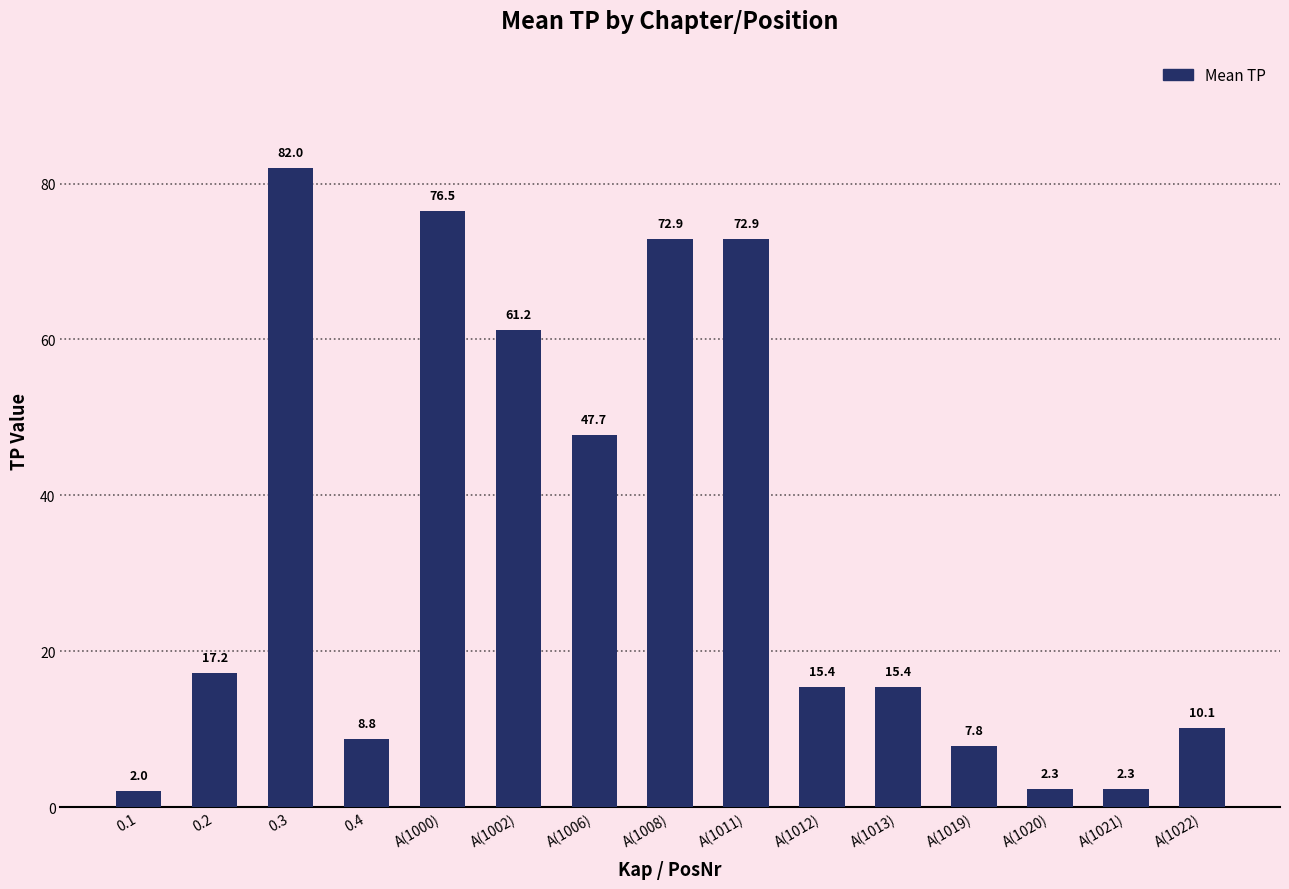

Reading left to right, list all the values displayed in this chart.

2.0	17.2	82.0	8.8	76.5	61.2	47.7	72.9	72.9	15.4	15.4	7.8	2.3	2.3	10.1